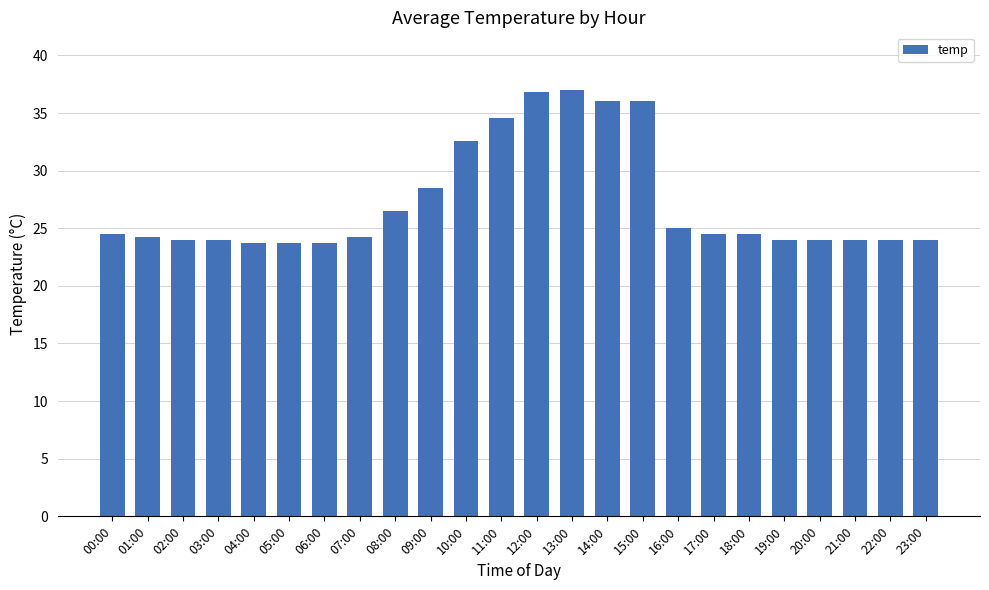

What is the ratio of the value at 20:00 to the value at 00:00?

1.0